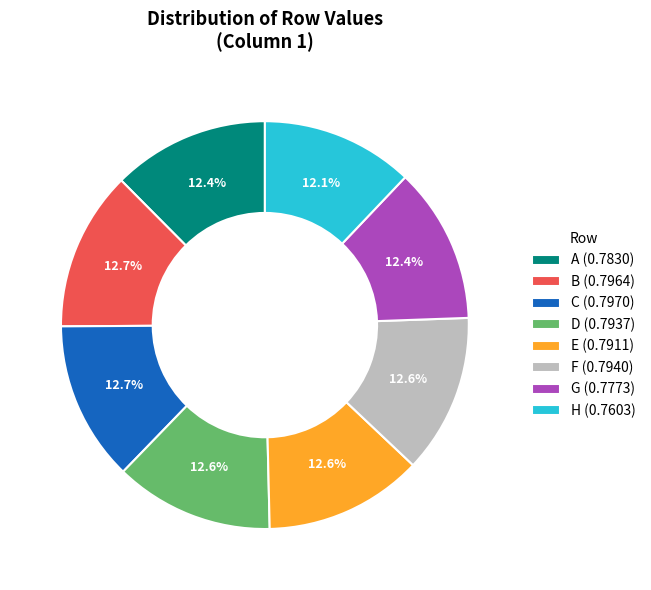

What portion of the pie excludes F (0.7940)?

87.4%